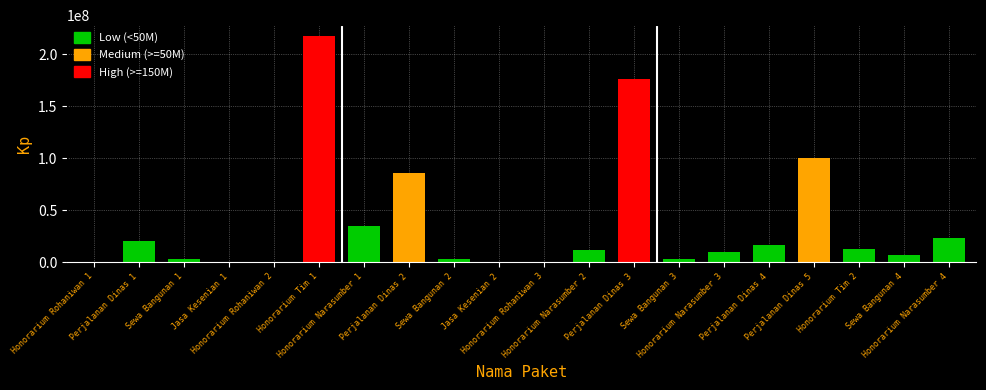

Count the number of categories in the chart.

20